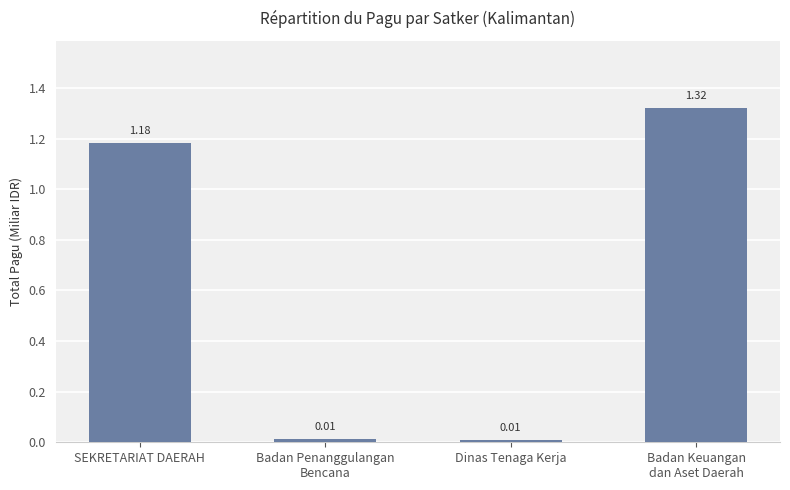

What is the label of the 3rd bar from the left?

Dinas Tenaga Kerja